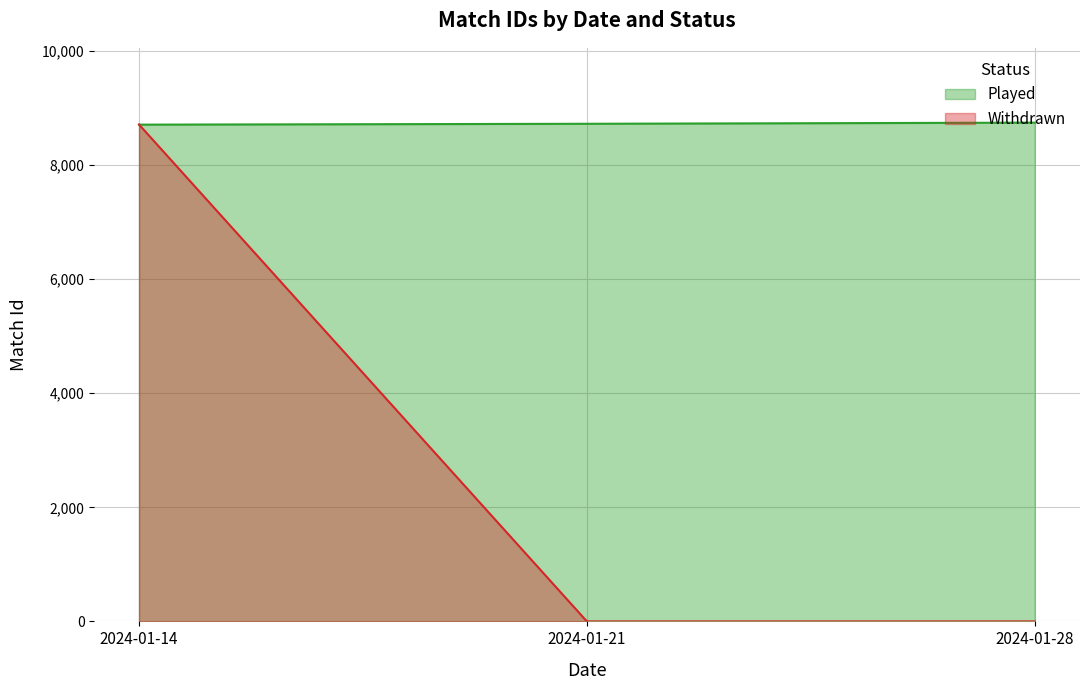

Where does the data first go above 8723?

2024-01-28